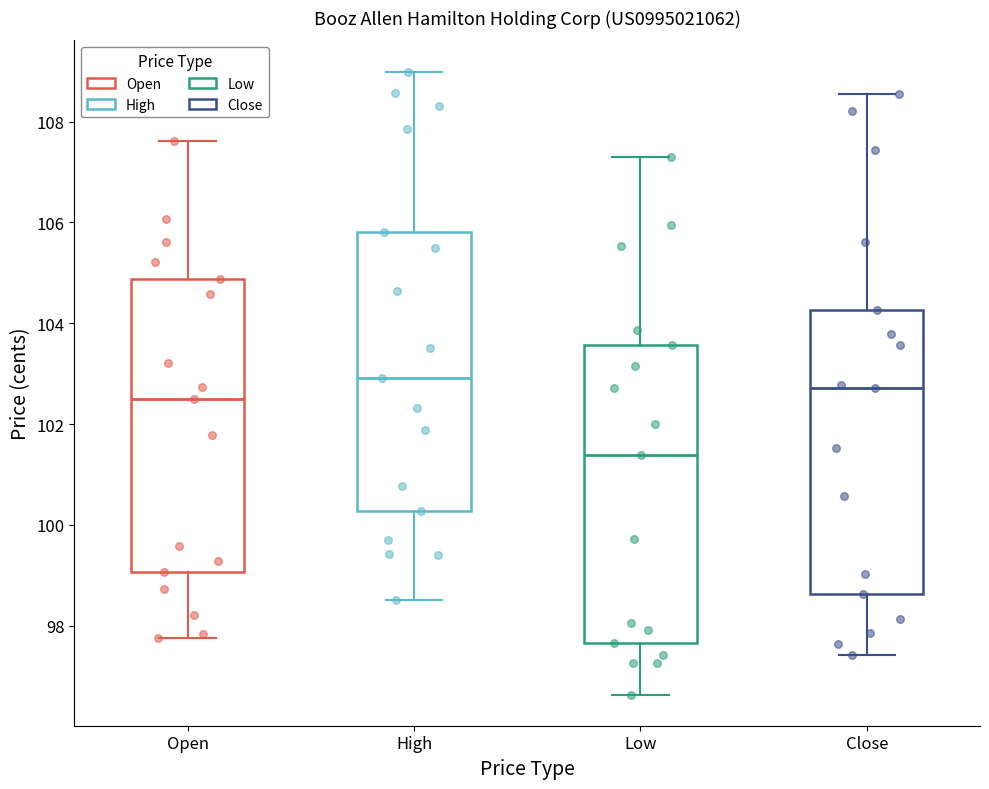

Where does the median line of the box for High sit on the y-axis? The values are not printed on the chart, so give them approximately, as read against the axis.

103.0